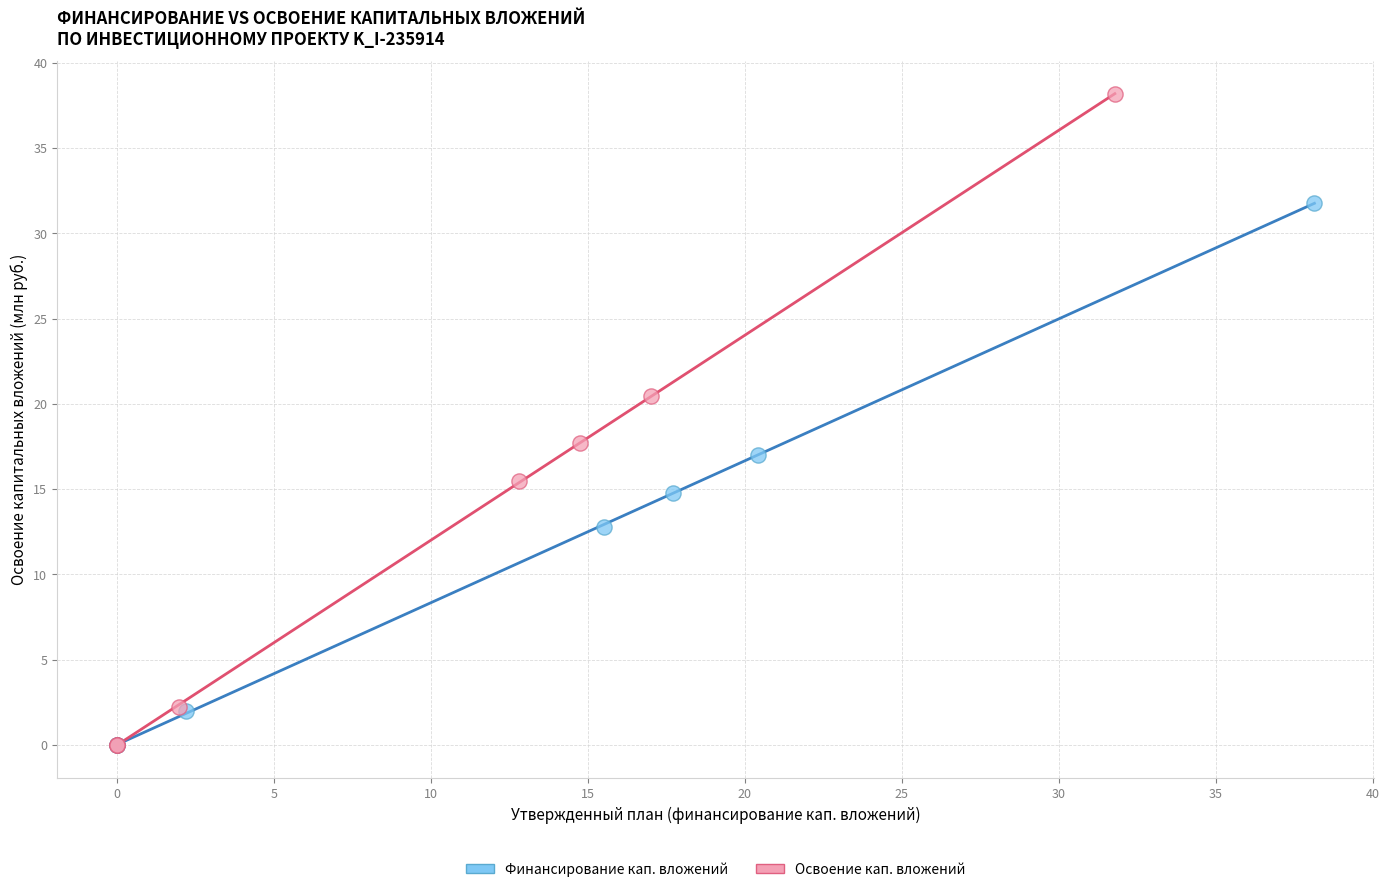

Which series has the largest Y range (max minus min)?

Освоение кап. вложений